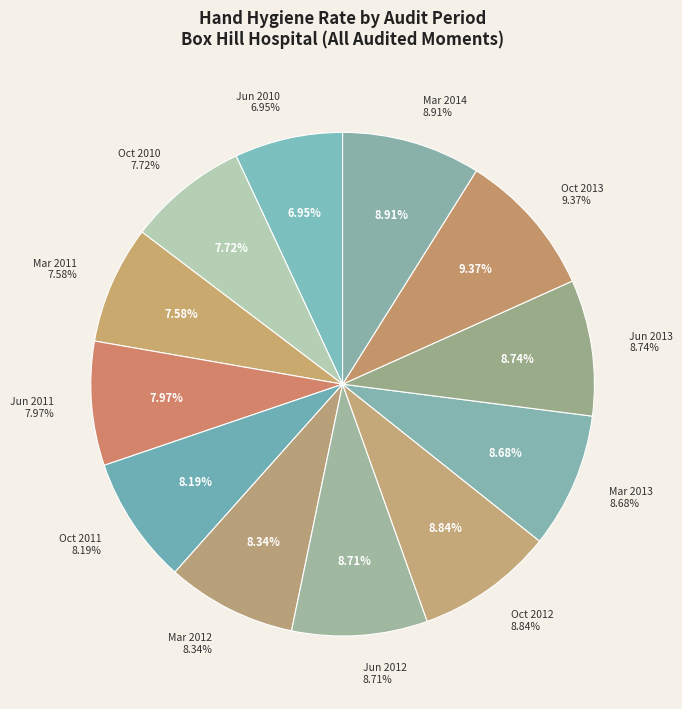

To the nearest percent, what percentage of the pie is Audit Period 2, ending June 2012?

9%